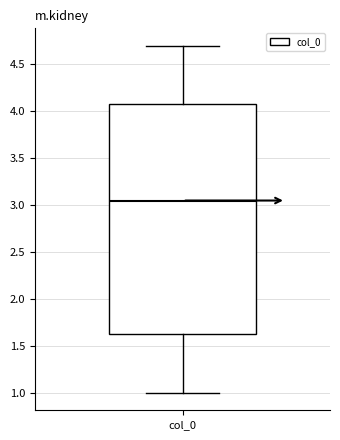

Transcribe this box plot: give where the median line is, the range the box spans, and where the two whiskers end, as read against the y-axis. The values are not printed on the chart, so give them approximately, as read against the axis.

median 3.05, box 1.65 to 4.10, whiskers 1.00 to 4.70